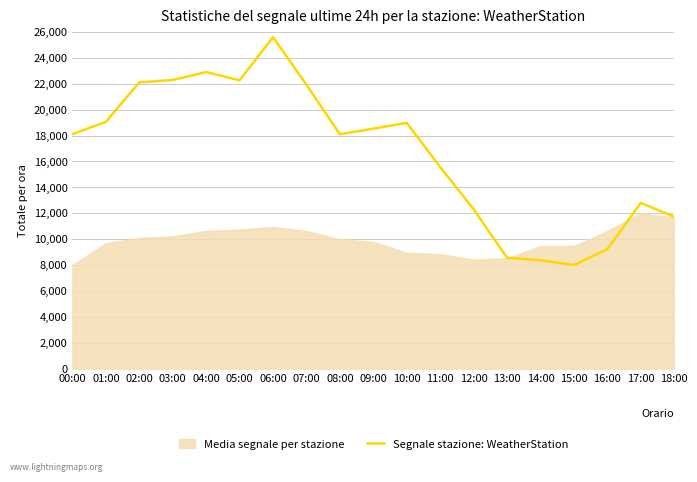

How many data points does each series have?

19